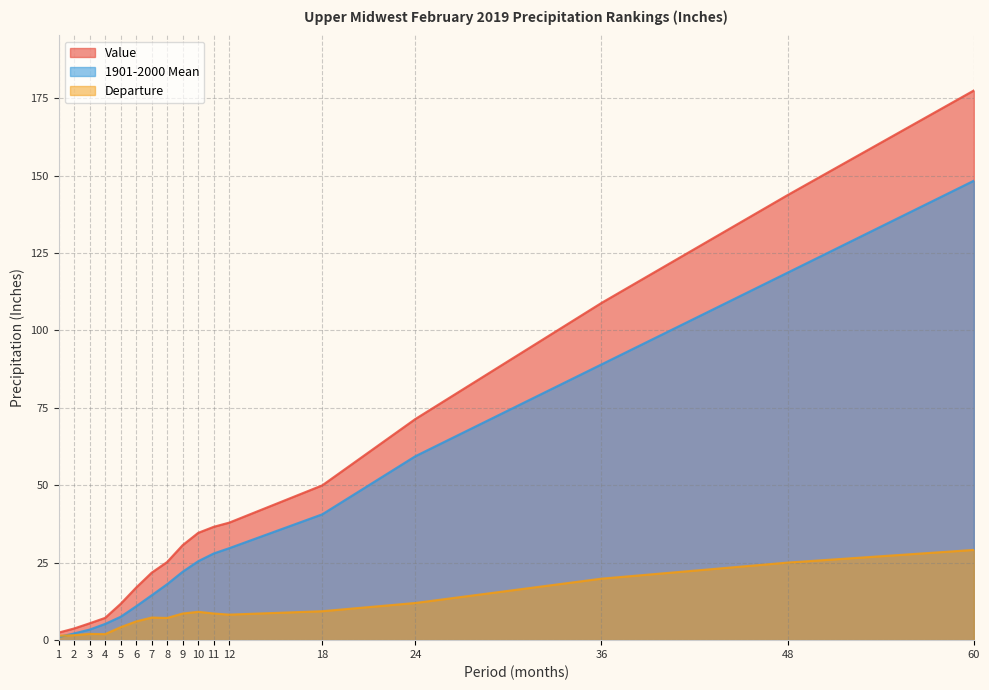

Rank the series by their maximum value, from highest to lowest.

Value, 1901-2000 Mean, Departure